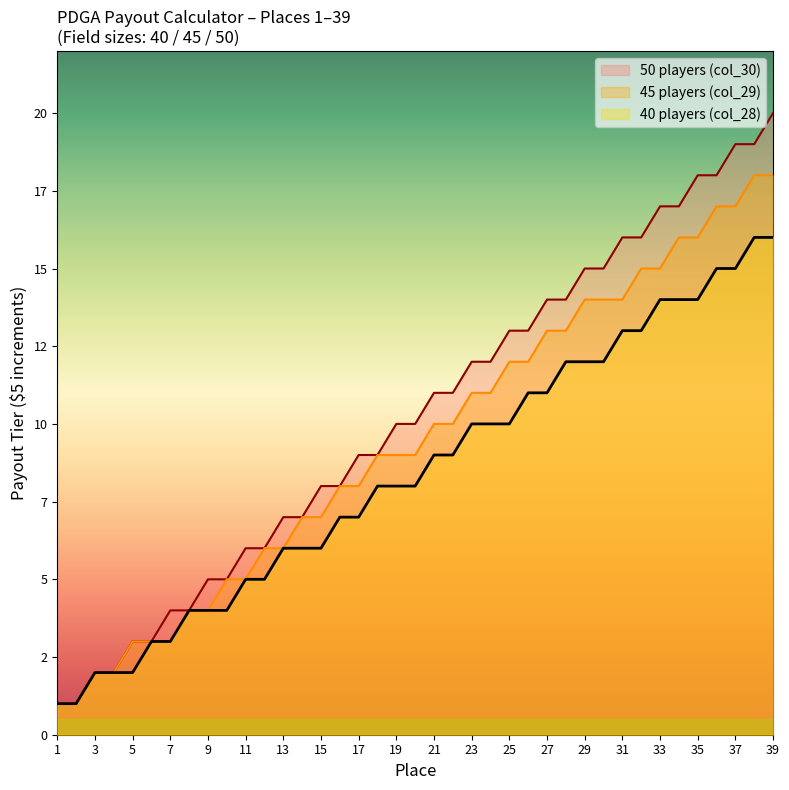

Where is Proposed Payout nearest to the value 9?

18